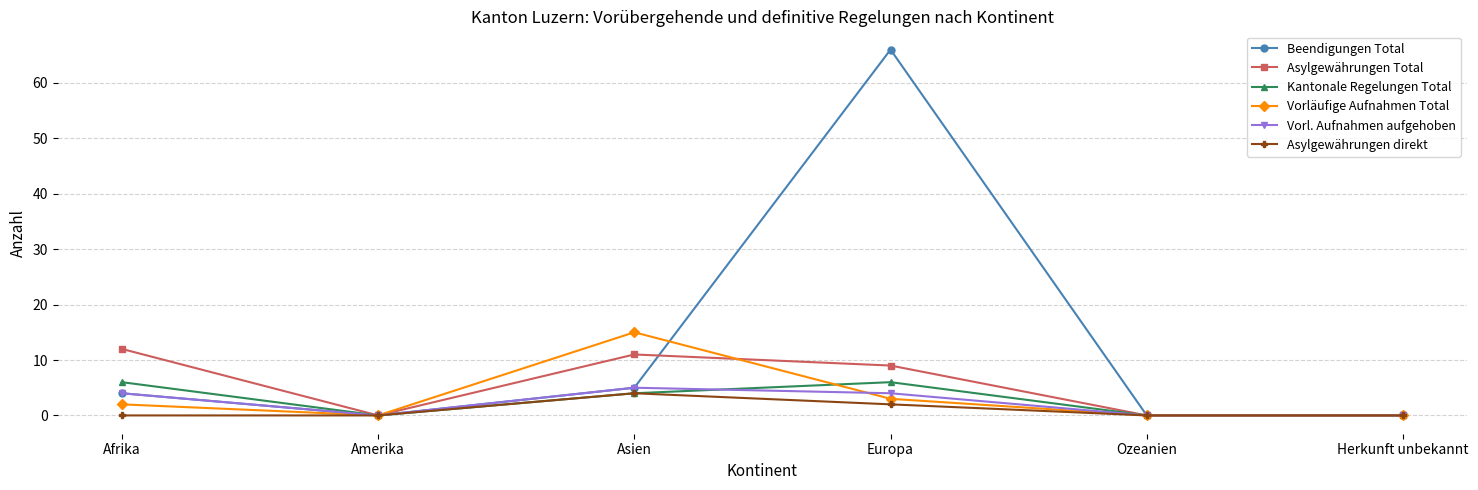

Which series changed the most between Afrika and Europa?

Beendigungen Total